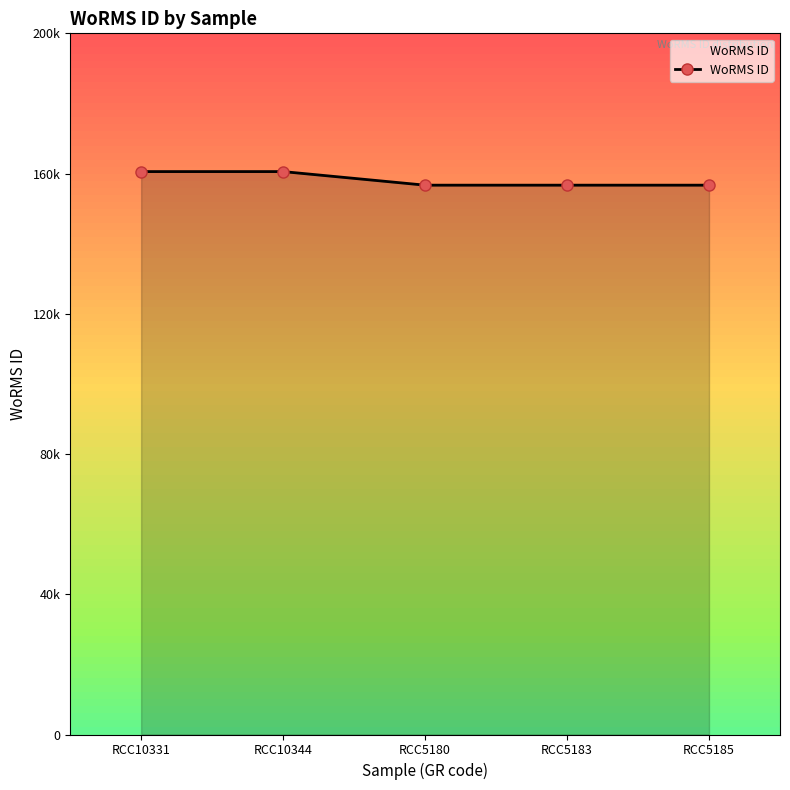

What is the label of the 2nd point from the left?

RCC10344